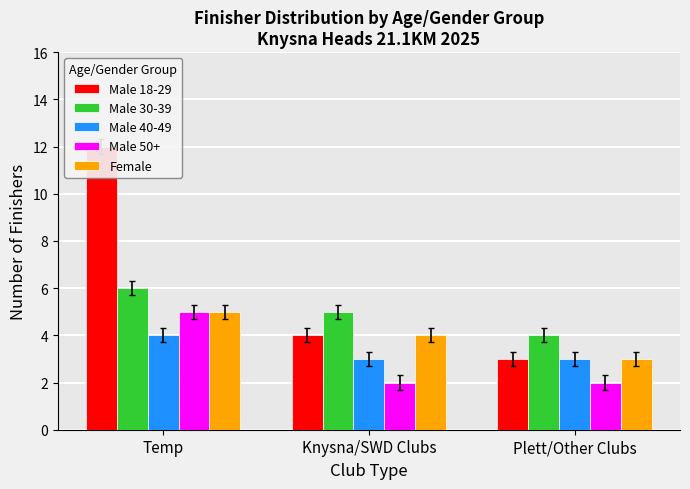

Between Knysna/SWD Clubs and Plett/Other Clubs, which series saw the biggest shift?

Male 18-29